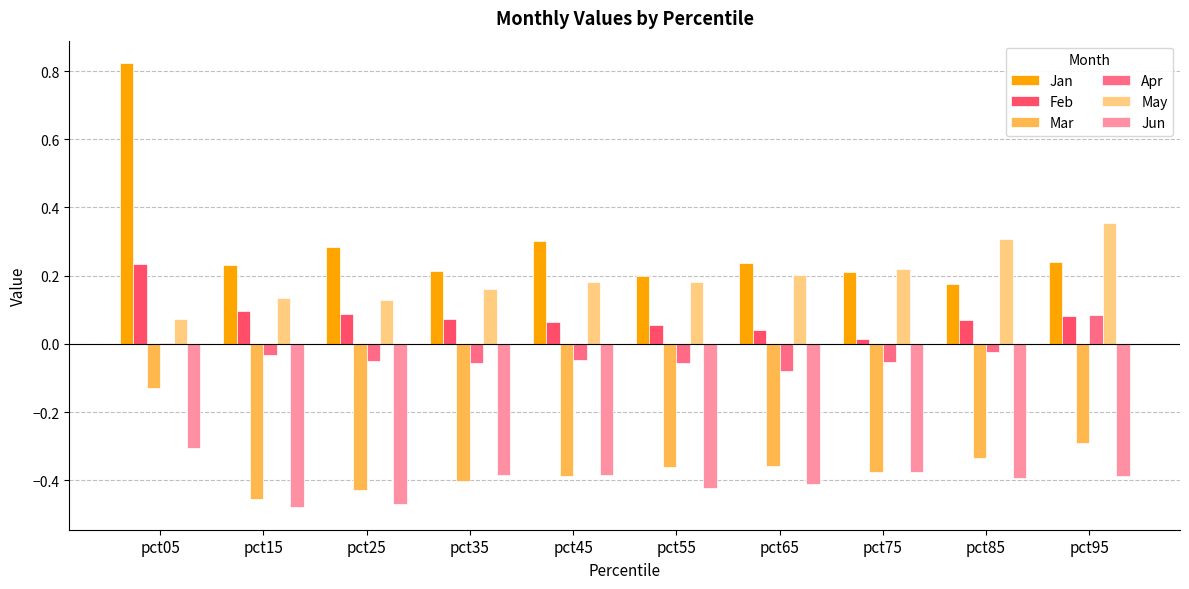

How many categories are shown in the chart?

10